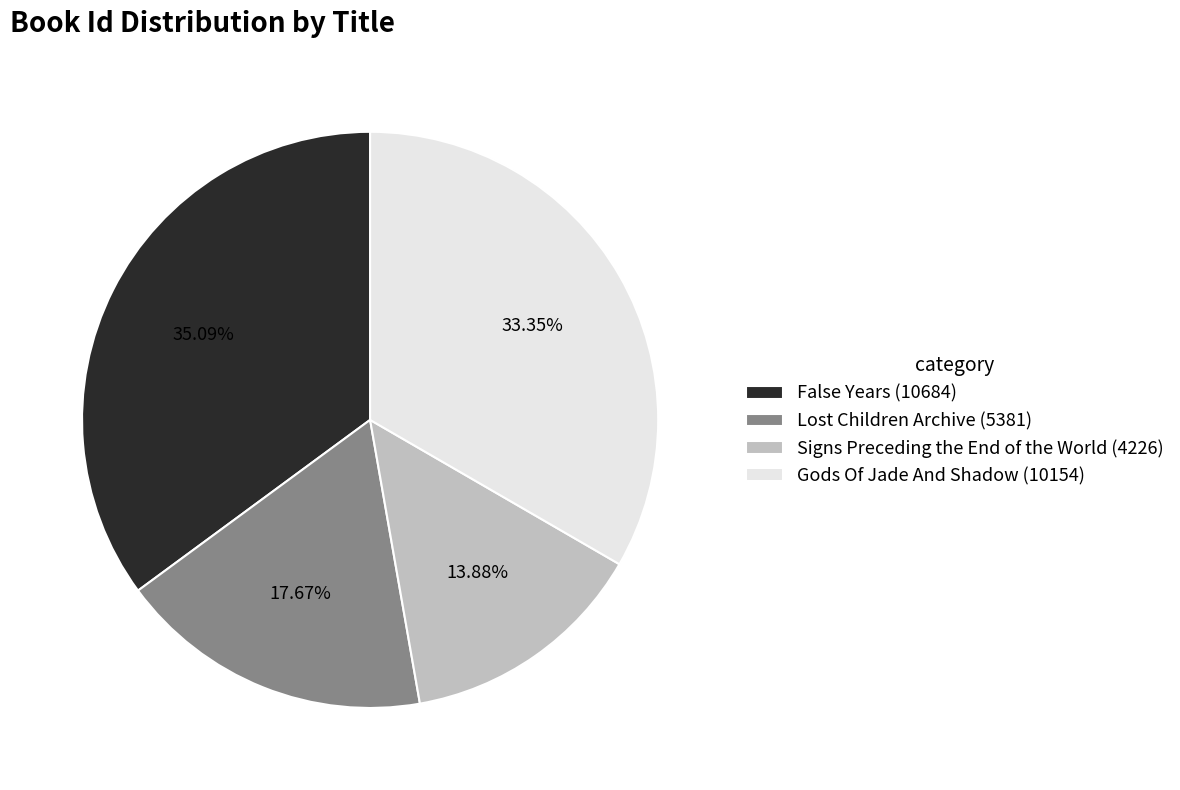

Is there a majority slice in this chart?

No